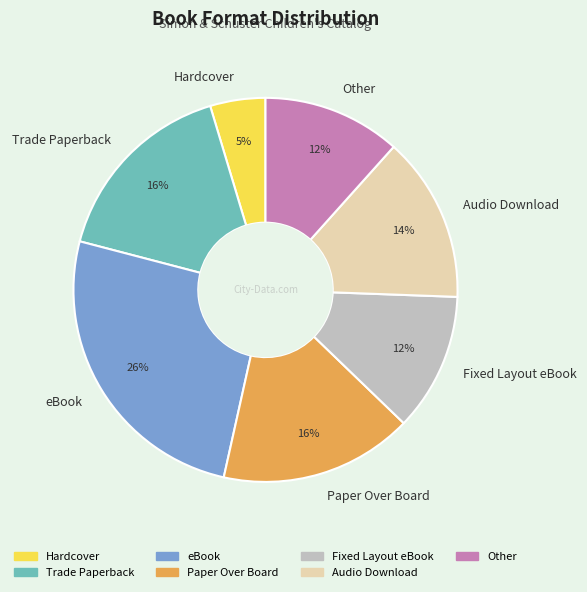

Which has a higher value, Hardcover or eBook?

eBook